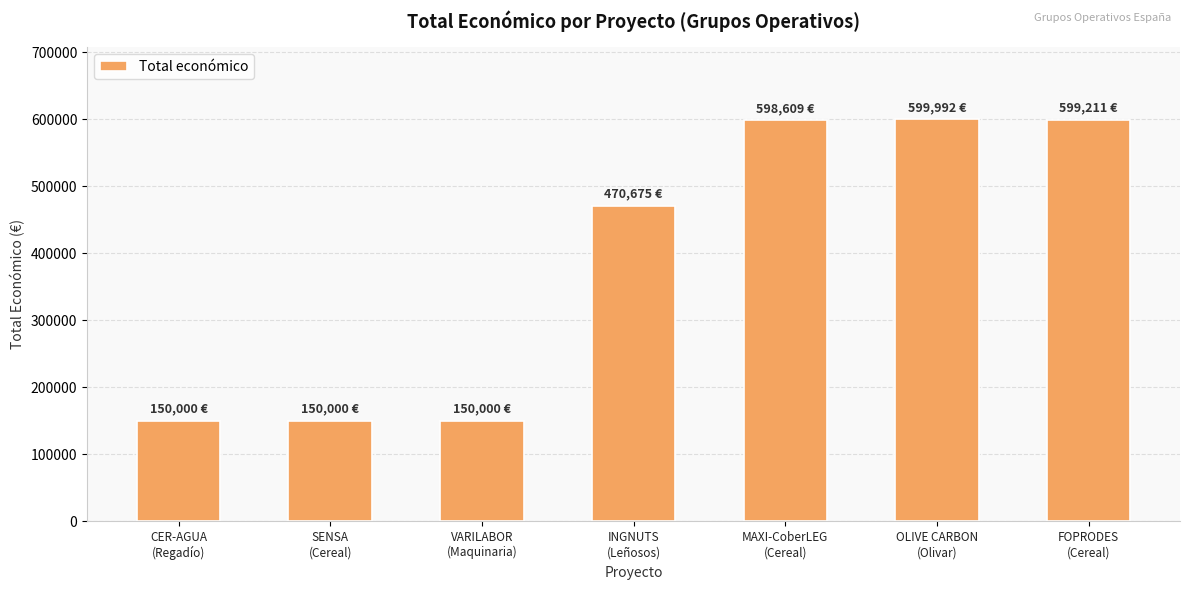

What is the smallest value displayed?

150000